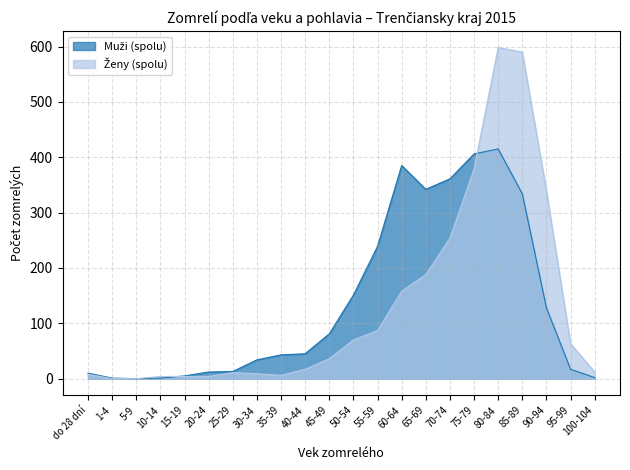

Is it true that Ženy (spolu) equals 13 at 30-34?

False